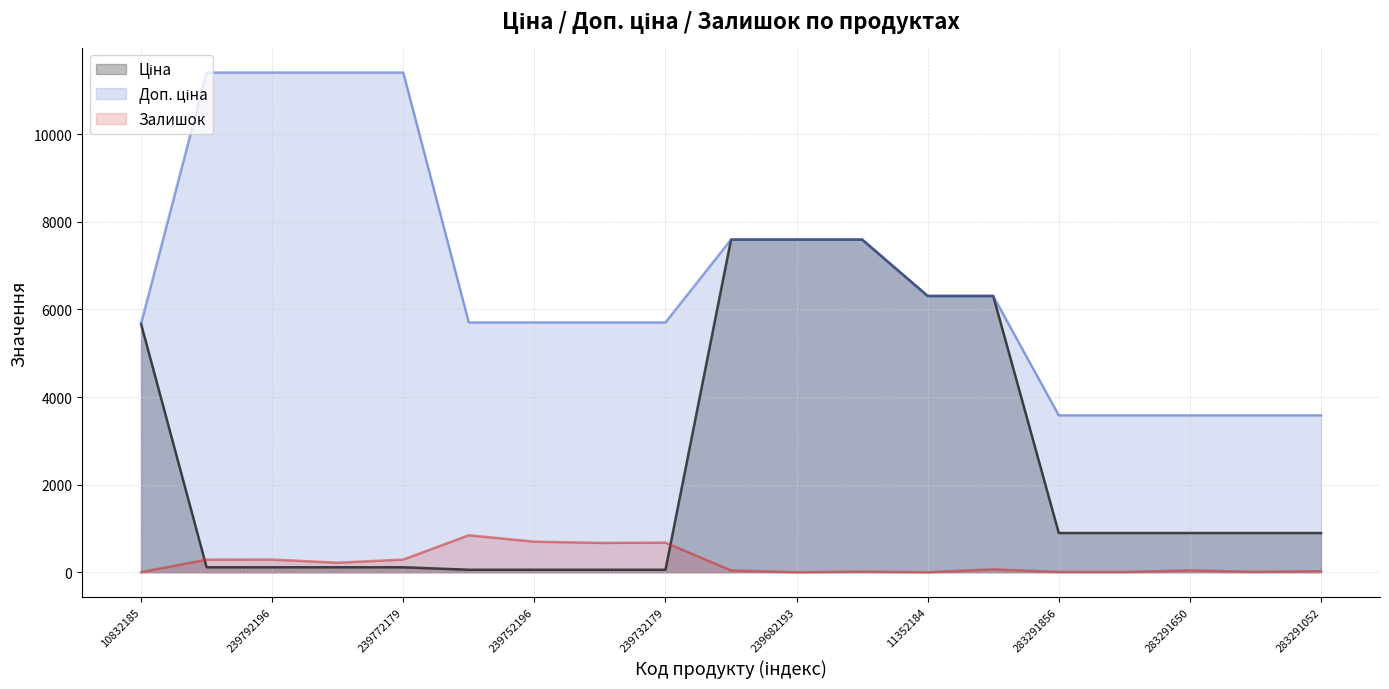

How many lines are shown in the chart?

3